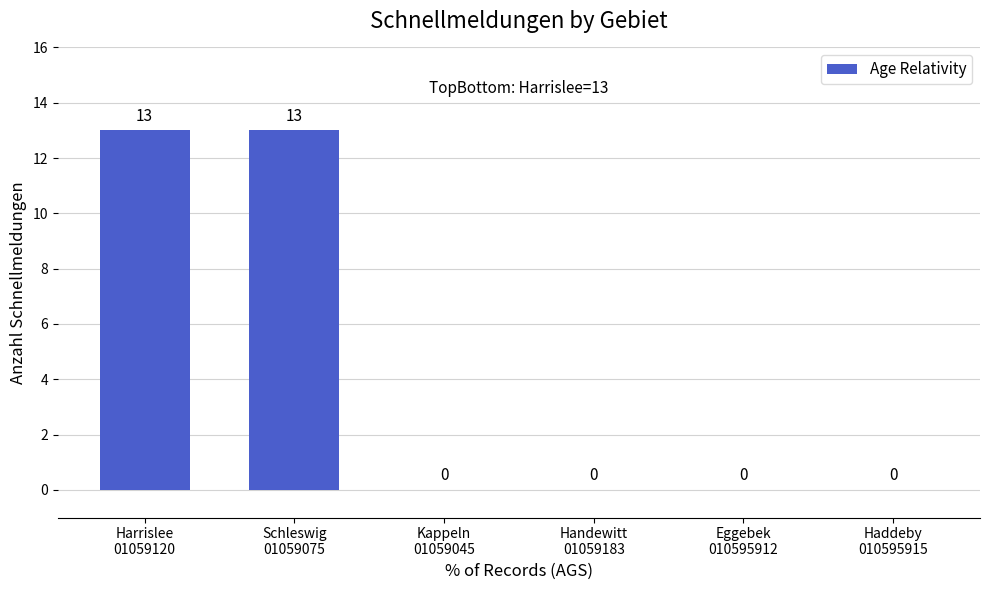

What is the maximum value shown in the chart?

13